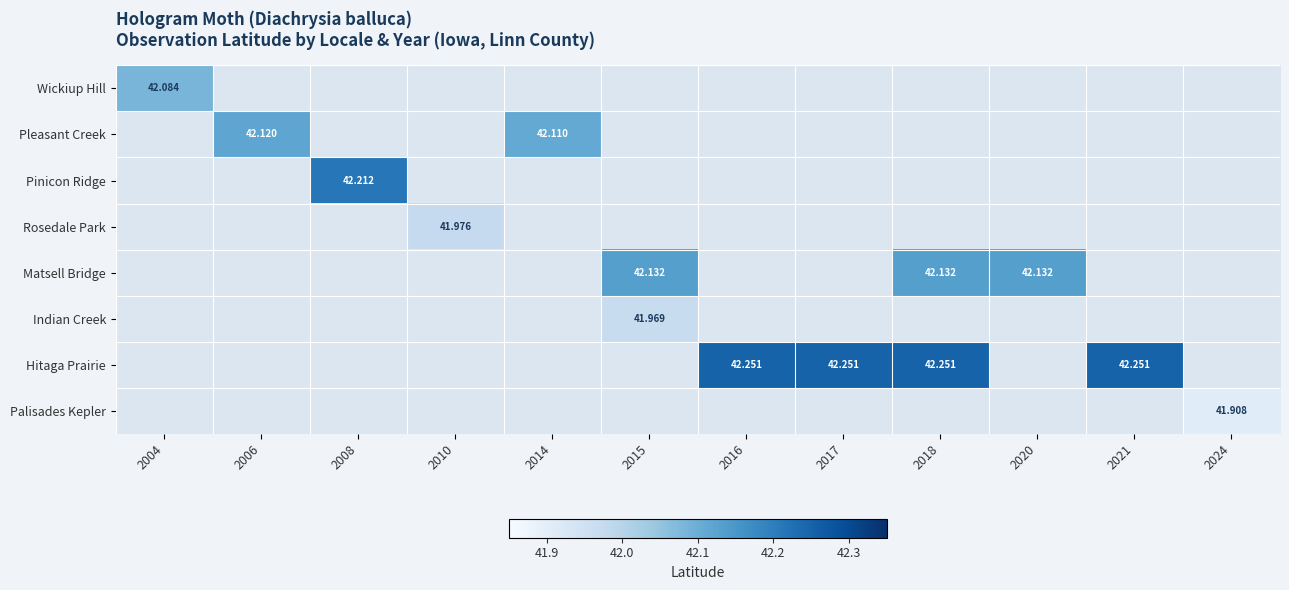

Between 2016 and 2021, which is larger?

2021